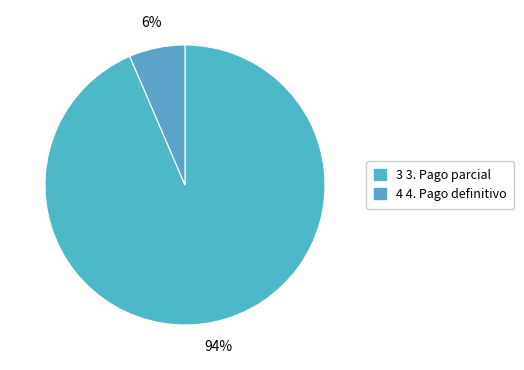

How many segments does this pie chart have?

2